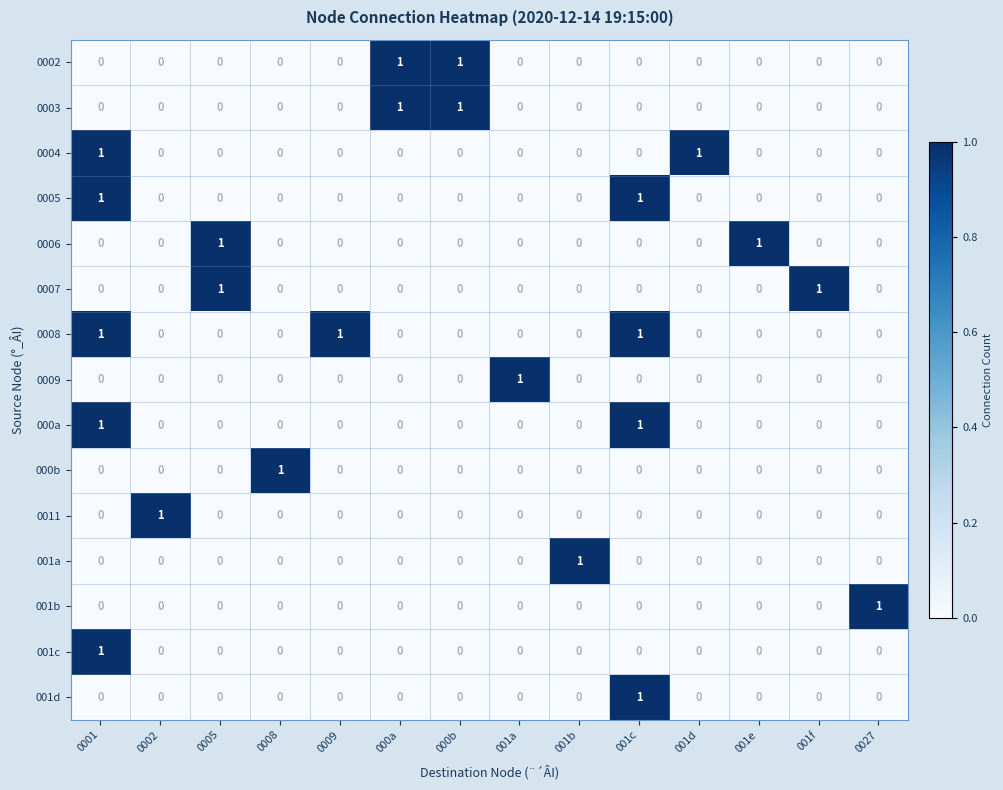

Is it true that 001a equals 1 at 0008?

False